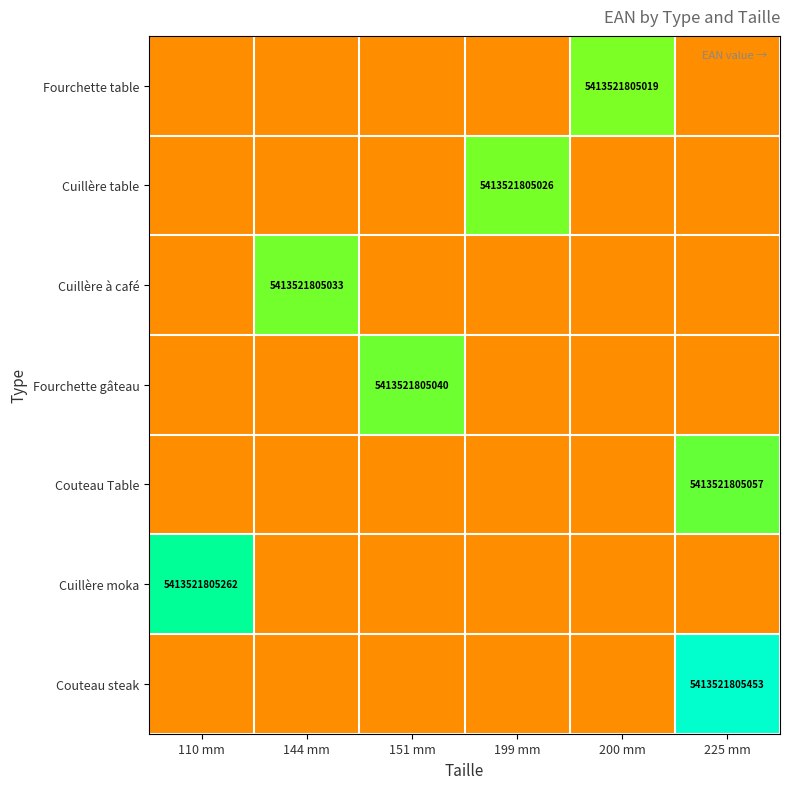

Rank the series by their maximum value, from lowest to highest.

Fourchette table, Cuillère table, Cuillère à café, Fourchette gâteau, Couteau Table, Cuillère moka, Couteau steak